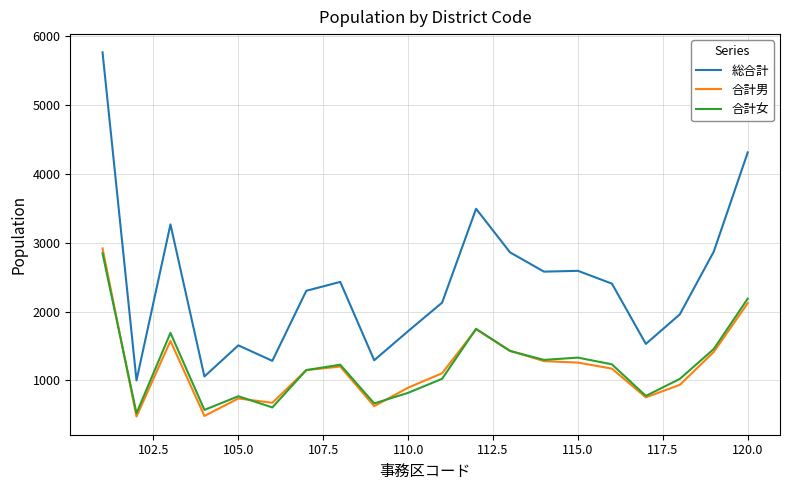

Which series has the widest spread of values?

総合計